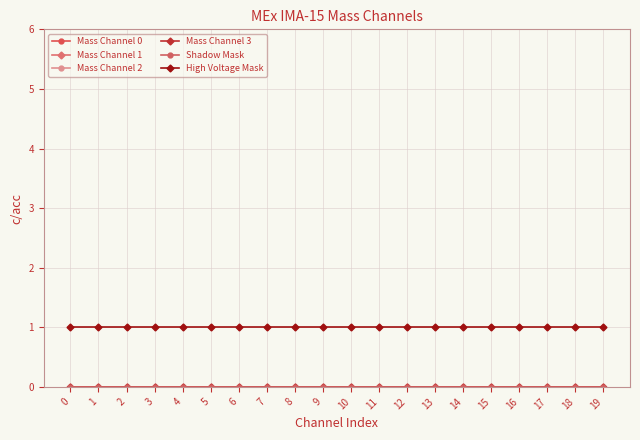

Reading right to left, what are all the values shown in this chart?

Mass Channel 0: 0	0	0	0	0	0	0	0	0	0	0	0	0	0	0	0	0	0	0	0
Mass Channel 1: 0	0	0	0	0	0	0	0	0	0	0	0	0	0	0	0	0	0	0	0
Mass Channel 2: 0	0	0	0	0	0	0	0	0	0	0	0	0	0	0	0	0	0	0	0
Mass Channel 3: 0	0	0	0	0	0	0	0	0	0	0	0	0	0	0	0	0	0	0	0
Shadow Mask: 0	0	0	0	0	0	0	0	0	0	0	0	0	0	0	0	0	0	0	0
High Voltage Mask: 1	1	1	1	1	1	1	1	1	1	1	1	1	1	1	1	1	1	1	1